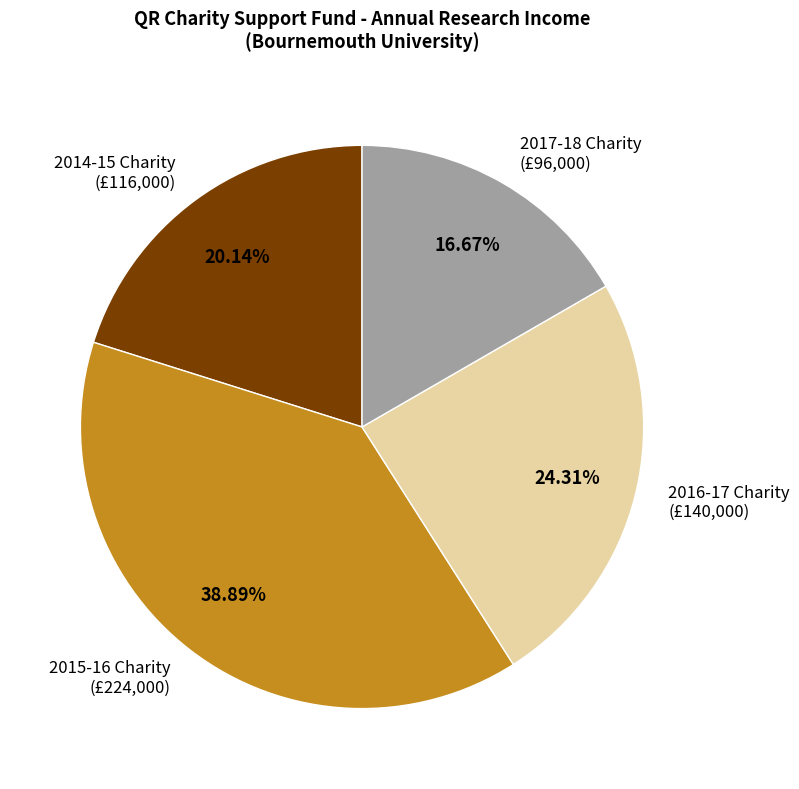

Does any single category account for the majority?

No